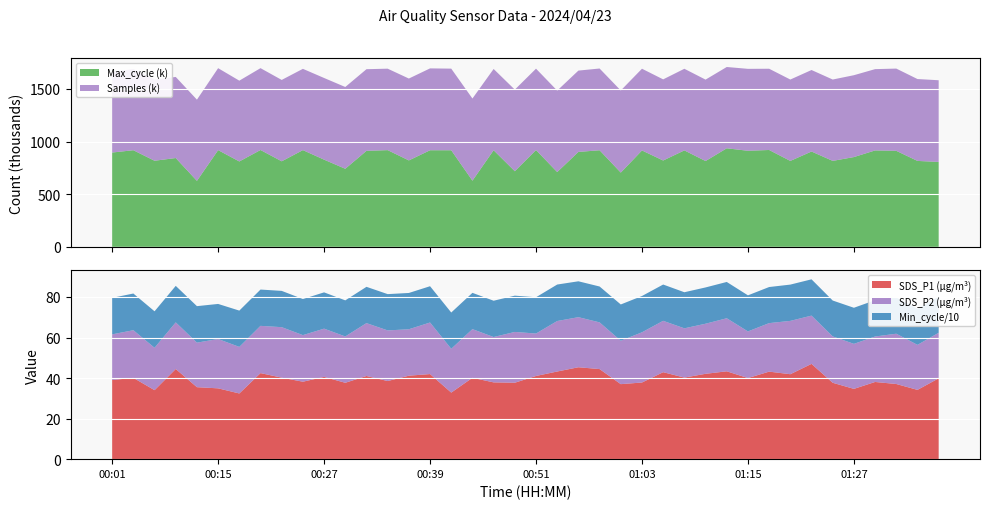

Reading left to right, list all the values displayed in this chart.

SDS_P1: 39.0	40.1	34.0	44.5	35.5	34.9	32.4	42.5	40.2	38.2	40.6	37.7	41.0	38.5	41.2	42.0	32.8	40.1	37.9	37.7	41.0	43.2	45.3	44.4	37.0	37.8	42.9	40.2	42.1	43.3	40.0	43.2	41.9	47.0	37.7	34.7	38.1	37.1	34.2	39.9
SDS_P2: 22.5	23.5	20.9	23.0	22.0	24.3	23.0	23.3	24.9	23.0	23.8	22.9	26.1	25.0	22.9	25.4	21.6	24.0	22.4	25.1	20.9	24.9	24.7	23.0	21.4	24.8	25.3	24.3	24.7	26.2	23.0	23.9	26.3	23.8	22.9	22.2	22.4	24.8	22.2	22.5
Min_cycle: 180.0	181.0	180.0	180.0	180.0	173.0	179.0	179.0	179.0	178.0	179.0	178.0	179.0	179.0	179.0	179.0	179.0	179.0	179.0	179.0	179.0	180.0	177.0	177.0	179.0	179.0	179.0	178.0	179.0	179.0	178.0	178.0	179.0	179.0	177.0	178.0	179.0	179.0	178.0	179.0
Max_cycle: 895764.0	917846.0	817834.0	843672.0	626758.0	918704.0	811047.0	919914.0	812552.0	918785.0	828225.0	741547.0	911965.0	918575.0	820975.0	917571.0	917437.0	628455.0	917462.0	718140.0	919381.0	710363.0	901653.0	917511.0	705167.0	915531.0	820121.0	916160.0	815063.0	936139.0	912473.0	920004.0	816135.0	905504.0	816495.0	852764.0	915810.0	912041.0	816162.0	806559.0
Samples: 765734.0	771233.0	771352.0	770223.0	771400.0	778591.0	767683.0	777625.0	773127.0	772263.0	775933.0	777028.0	775649.0	774002.0	777855.0	777730.0	775504.0	780539.0	772243.0	775261.0	773235.0	773952.0	772654.0	776632.0	780166.0	776556.0	770818.0	775450.0	773529.0	772399.0	778477.0	771919.0	773190.0	774331.0	772940.0	777782.0	772341.0	781398.0	777881.0	776100.0